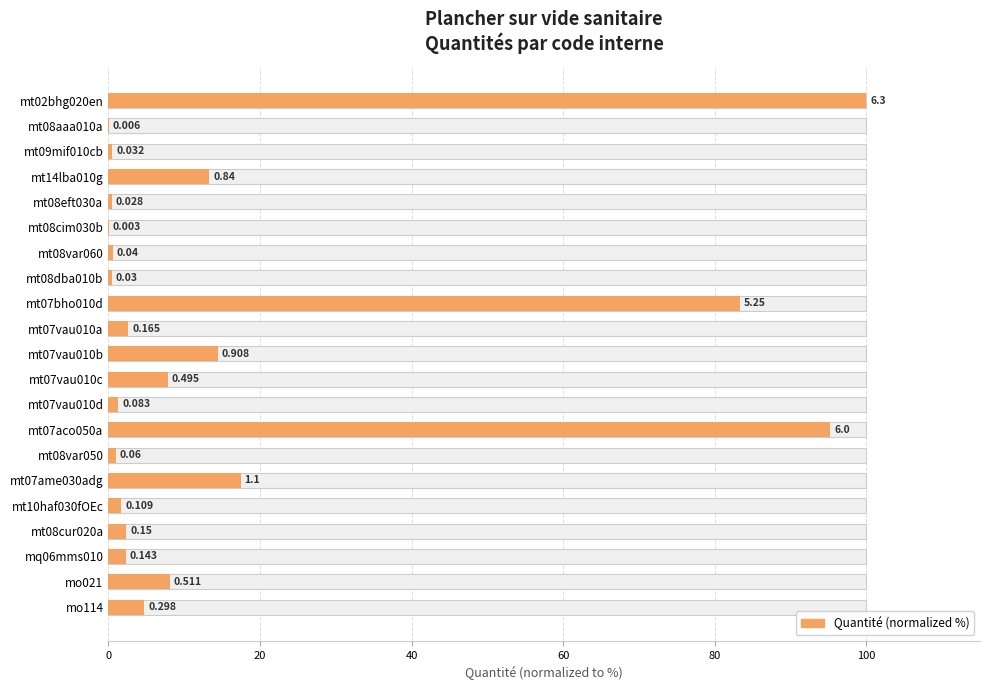

What is the change in value from mt09mif010cb to mt07aco050a?

+94.7